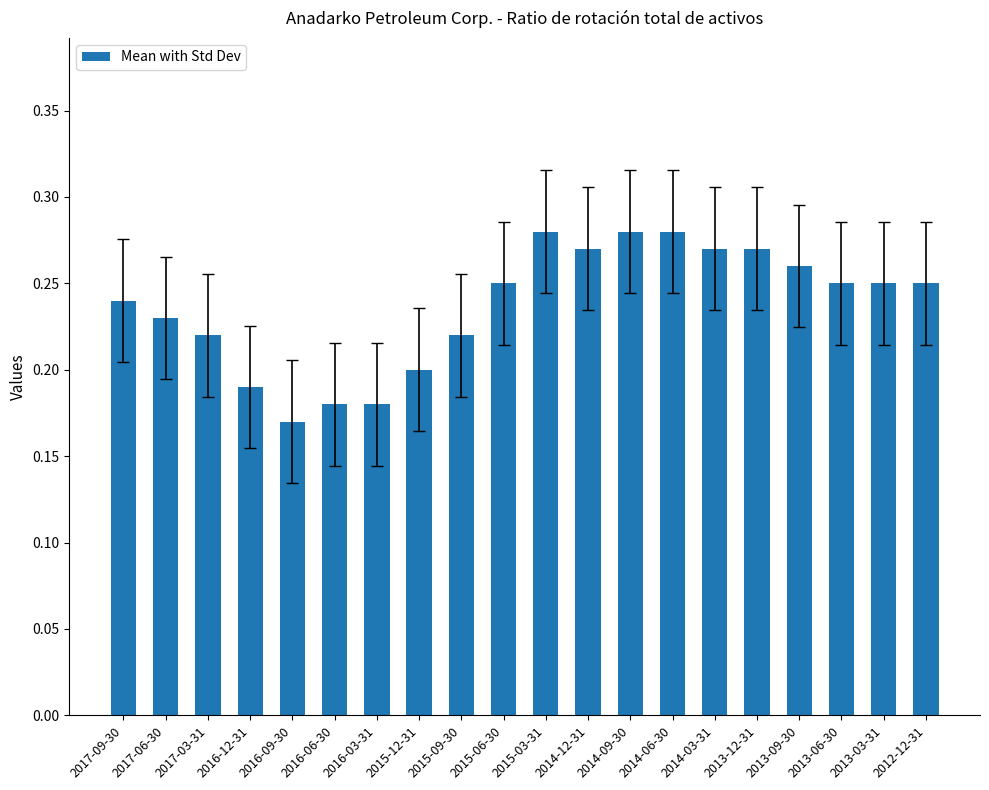

Which category has the lowest value across all series?

2016-09-30